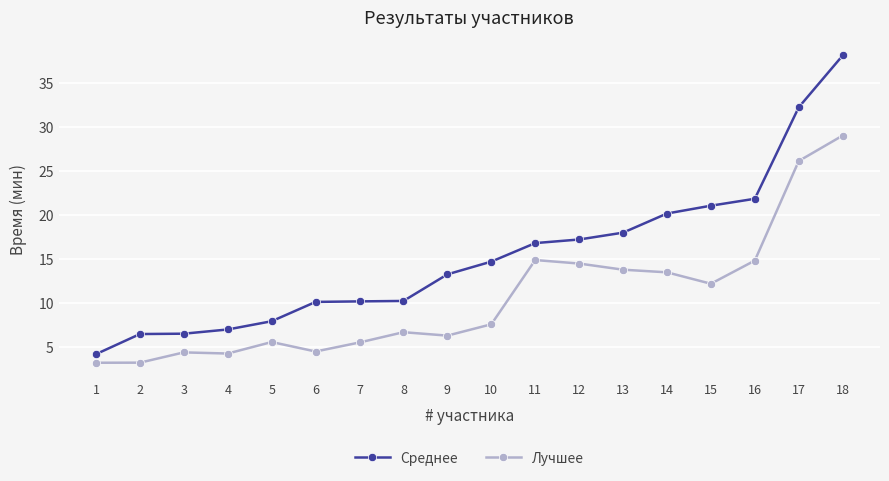

What is the value of the Среднее point at the 2nd from the left?

6.4